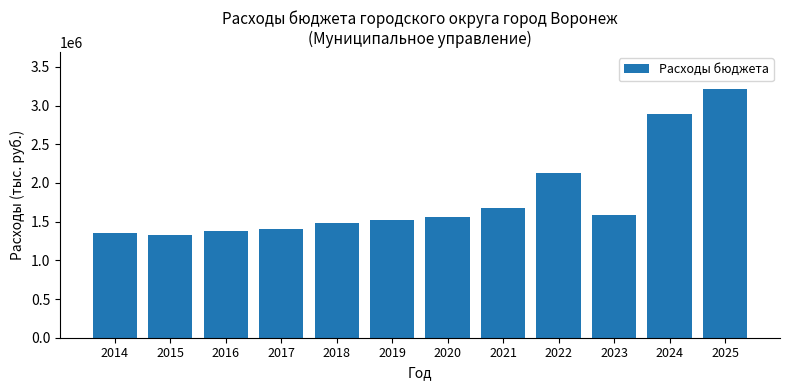

Between 2020 and 2018, which is larger?

2020